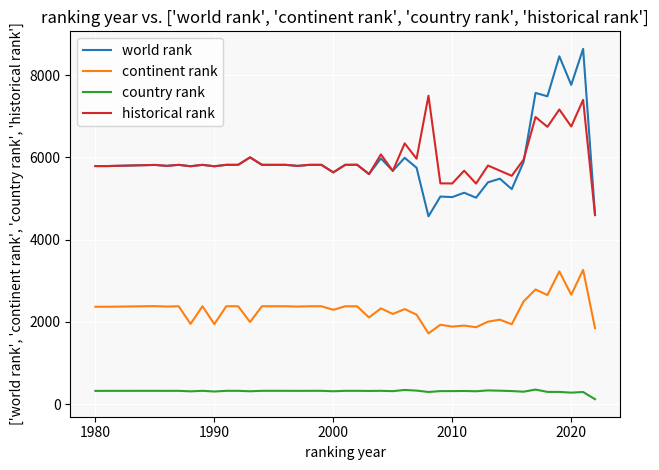

Rank the series by their maximum value, from highest to lowest.

world rank, historical rank, continent rank, country rank